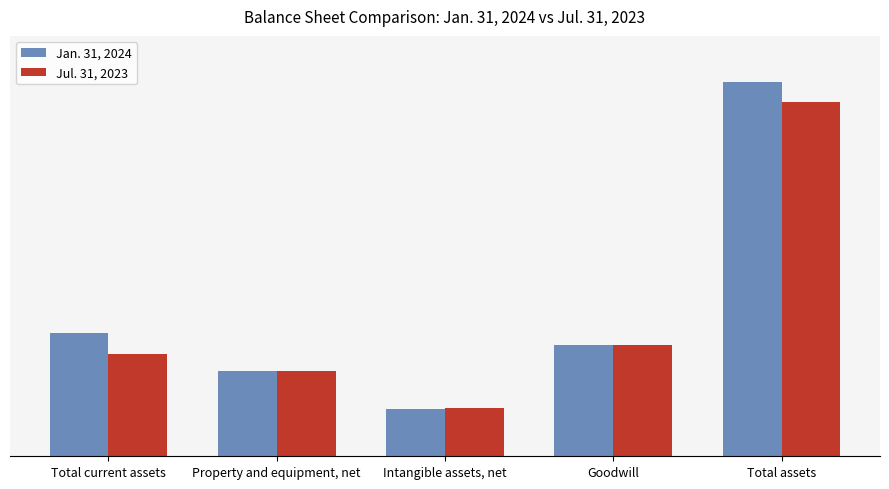

What position from the right is Goodwill?

2